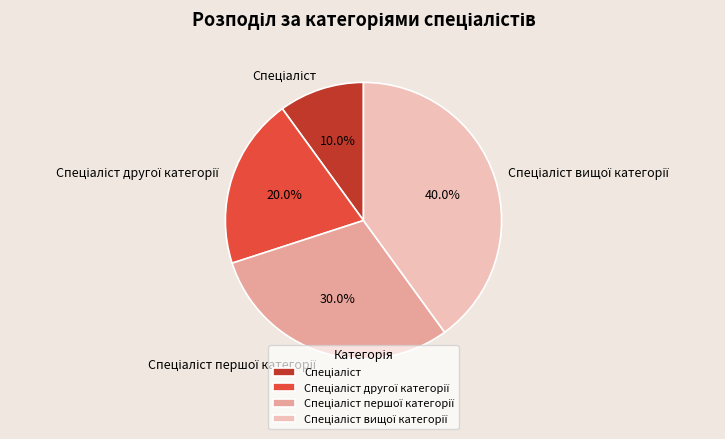

Does any single category account for the majority?

No